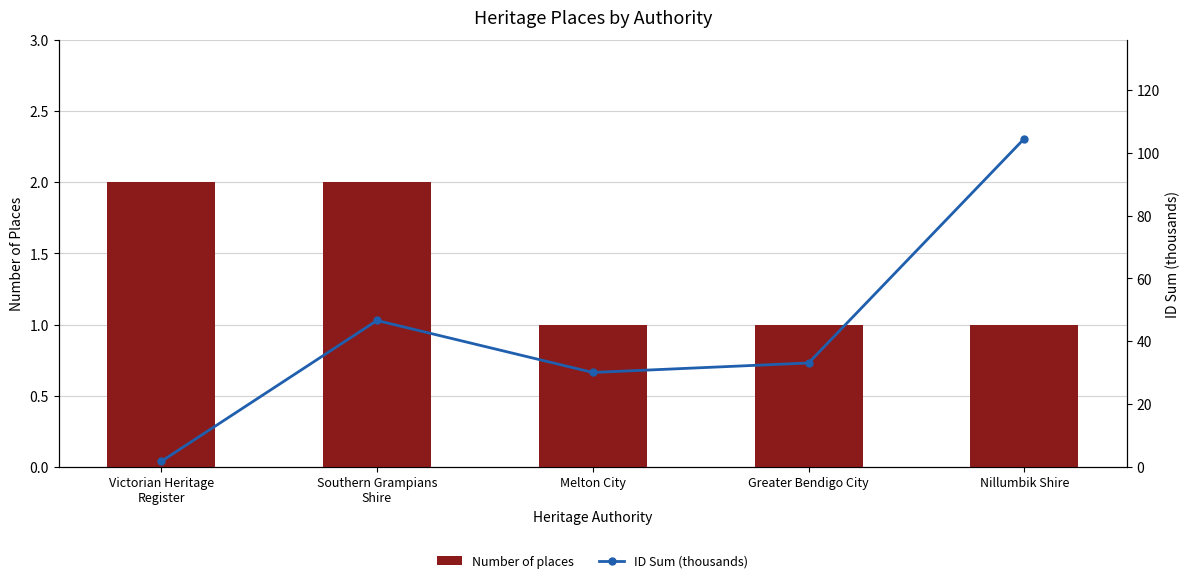

How many groups of bars are there?

5